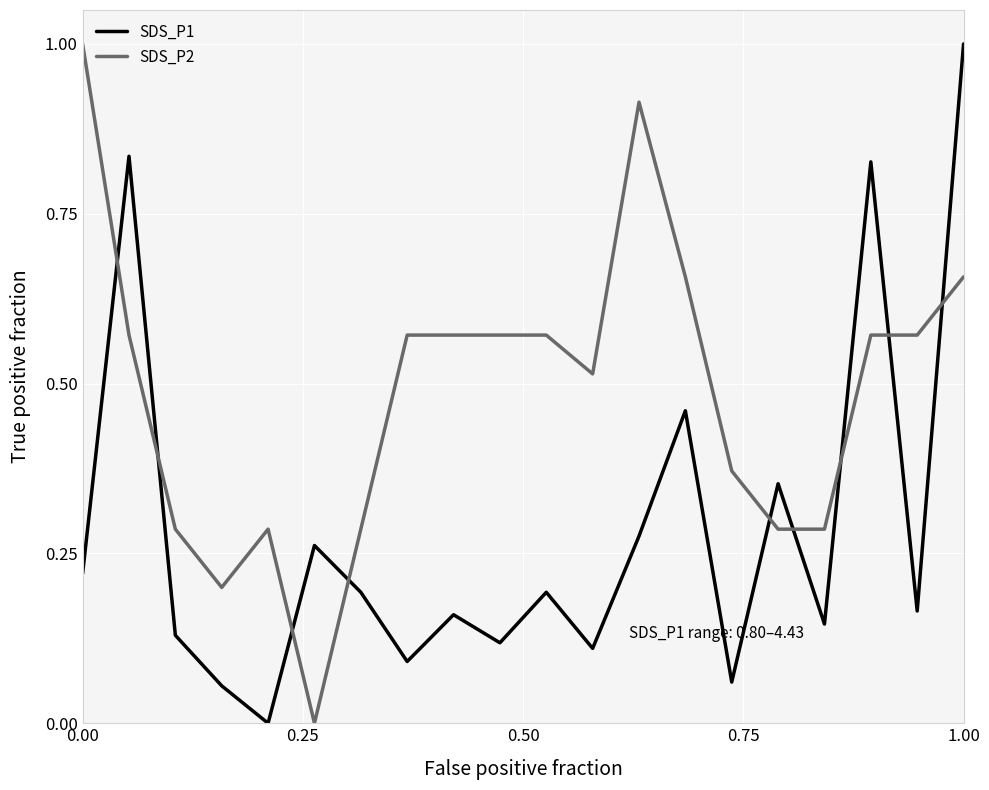

Which series ends up on top after the final intersection of SDS_P1 and SDS_P2?

SDS_P1